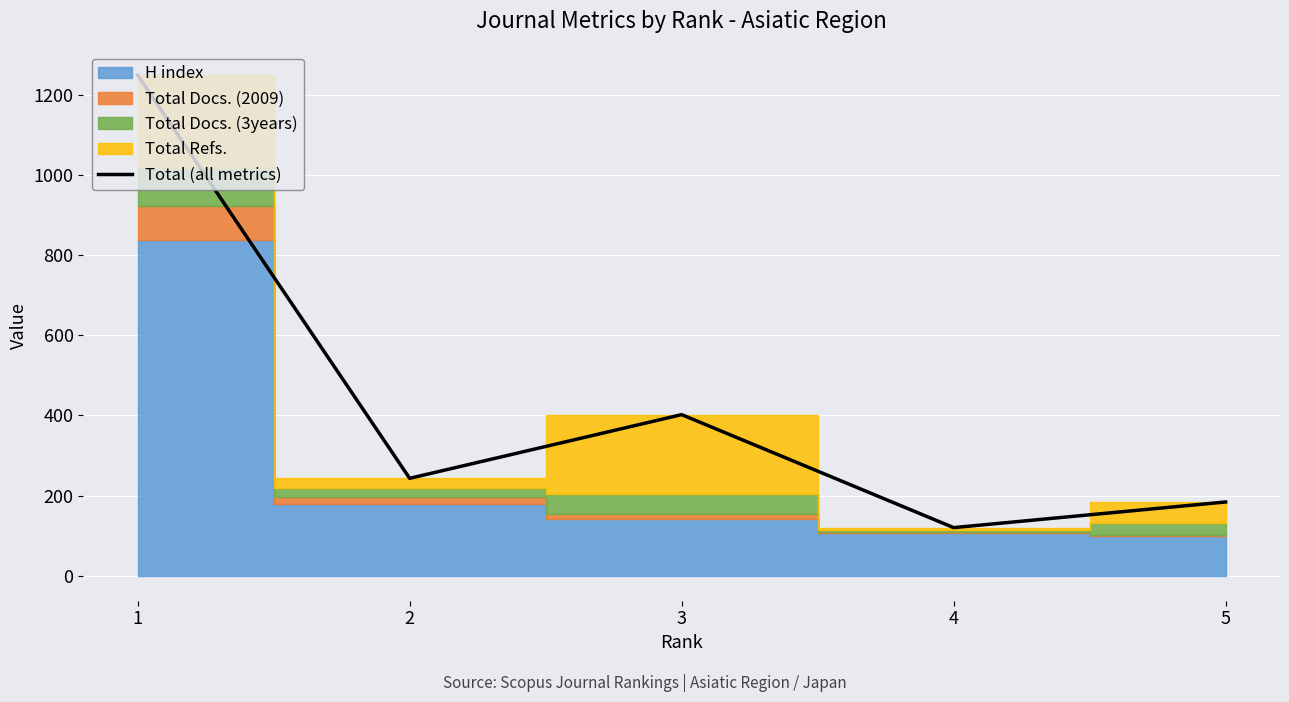

List the labels in order of value, smallest first.

4, 5, 2, 3, 1